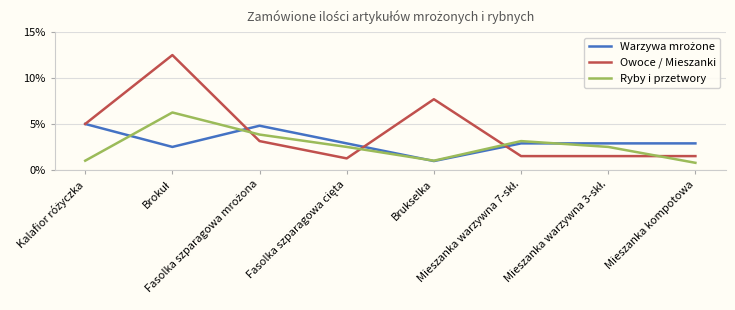

Does the chart have visible grid lines?

Yes